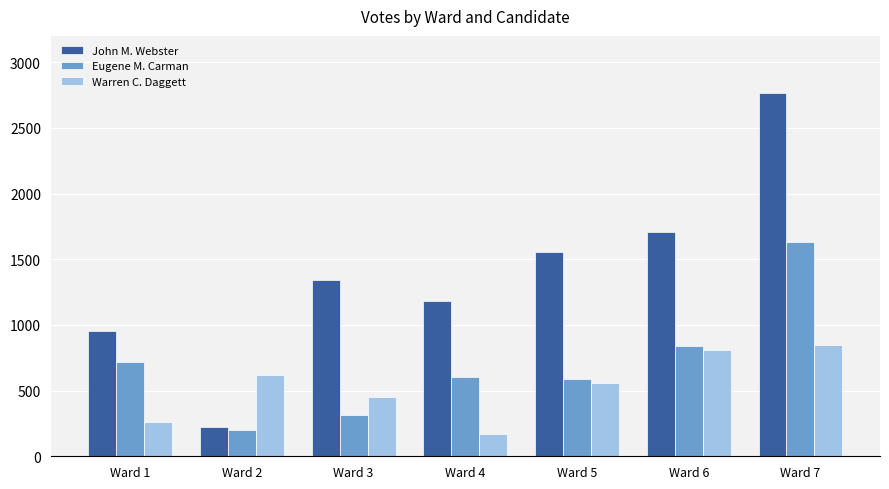

Is the value of Eugene M. Carman at Ward 3 greater than the value of John M. Webster at Ward 4?

No